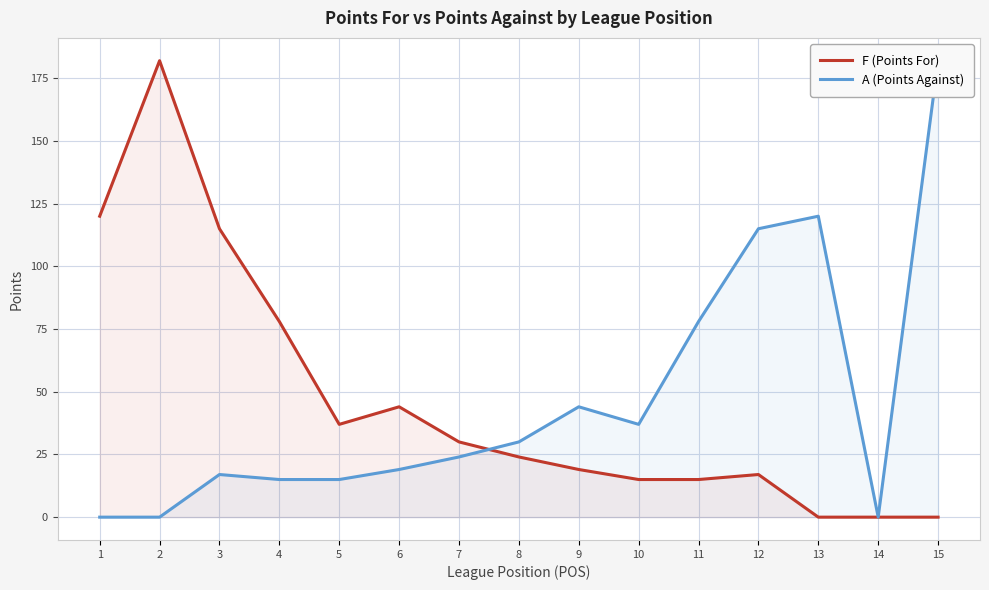

Reading right to left, list all the values displayed in this chart.

F (Points For): 0	0	0	17	15	15	19	24	30	44	37	78	115	182	120
A (Points Against): 182	0	120	115	78	37	44	30	24	19	15	15	17	0	0